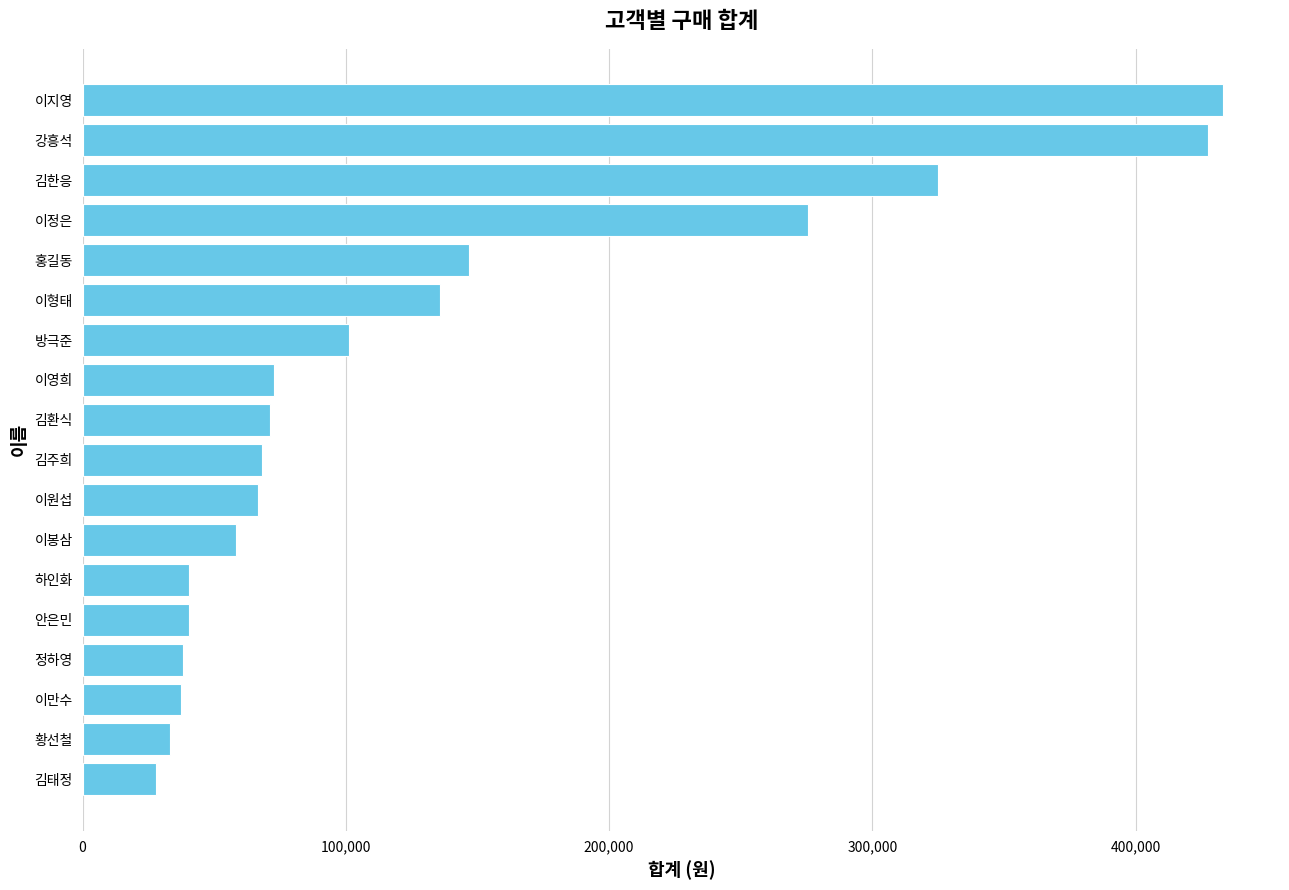

Read the value at 이지영, to the nearest 100.

433200